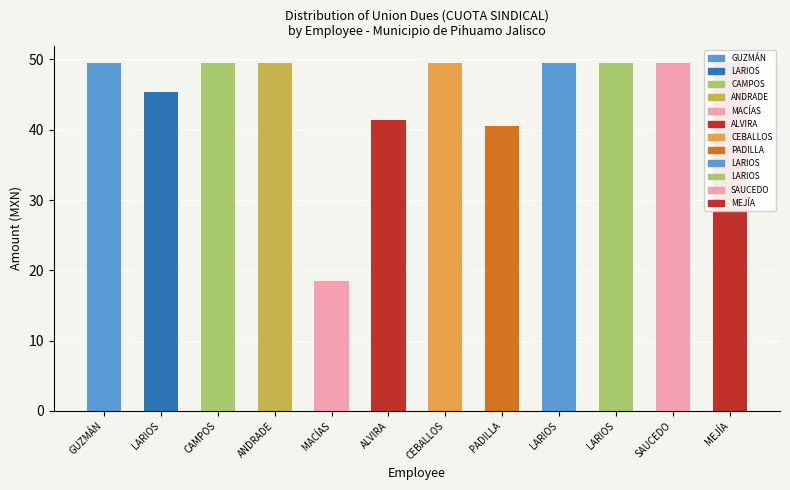

Reading left to right, extract all data points from this chart.

49.4	45.4	49.4	49.4	18.4	41.4	49.4	40.6	49.4	49.4	49.4	49.4